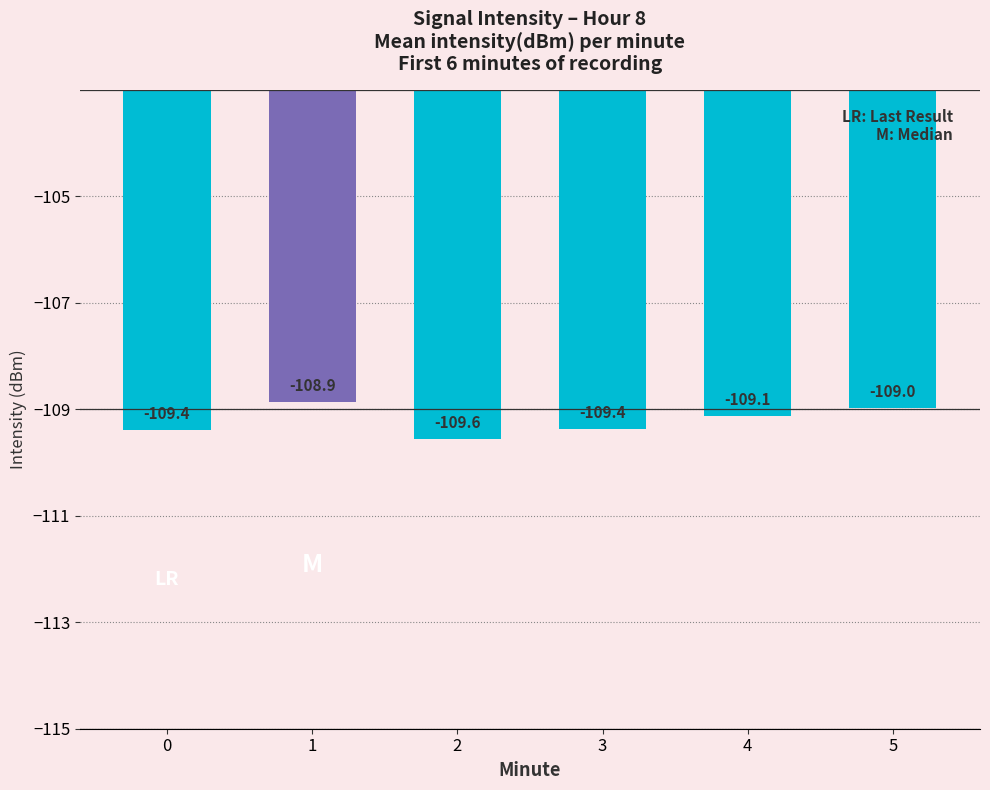

Where does the data first go above -109?

1